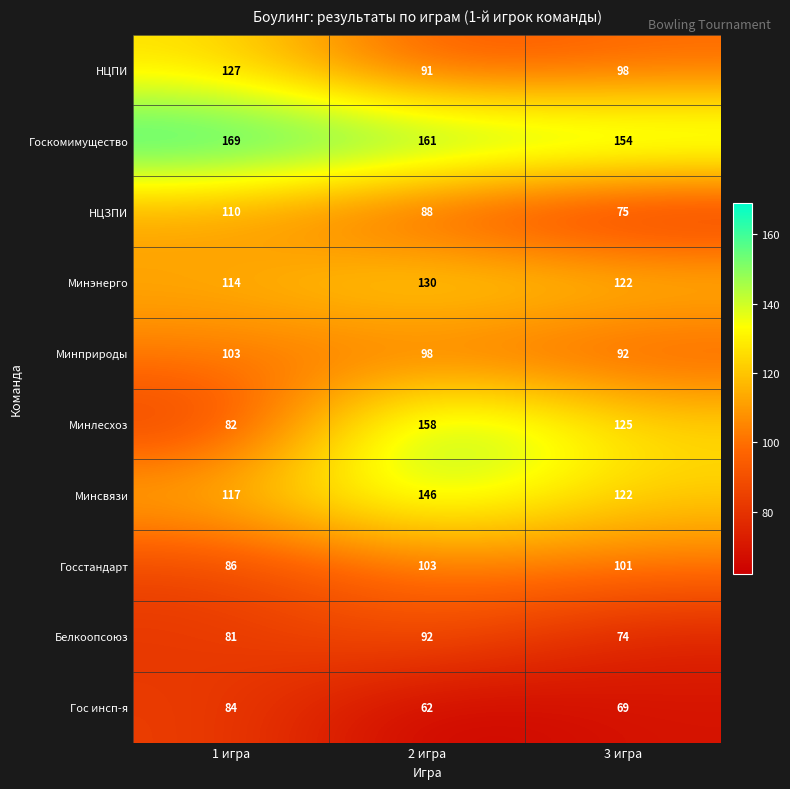

Which label corresponds to the largest value in the chart?

1 игра